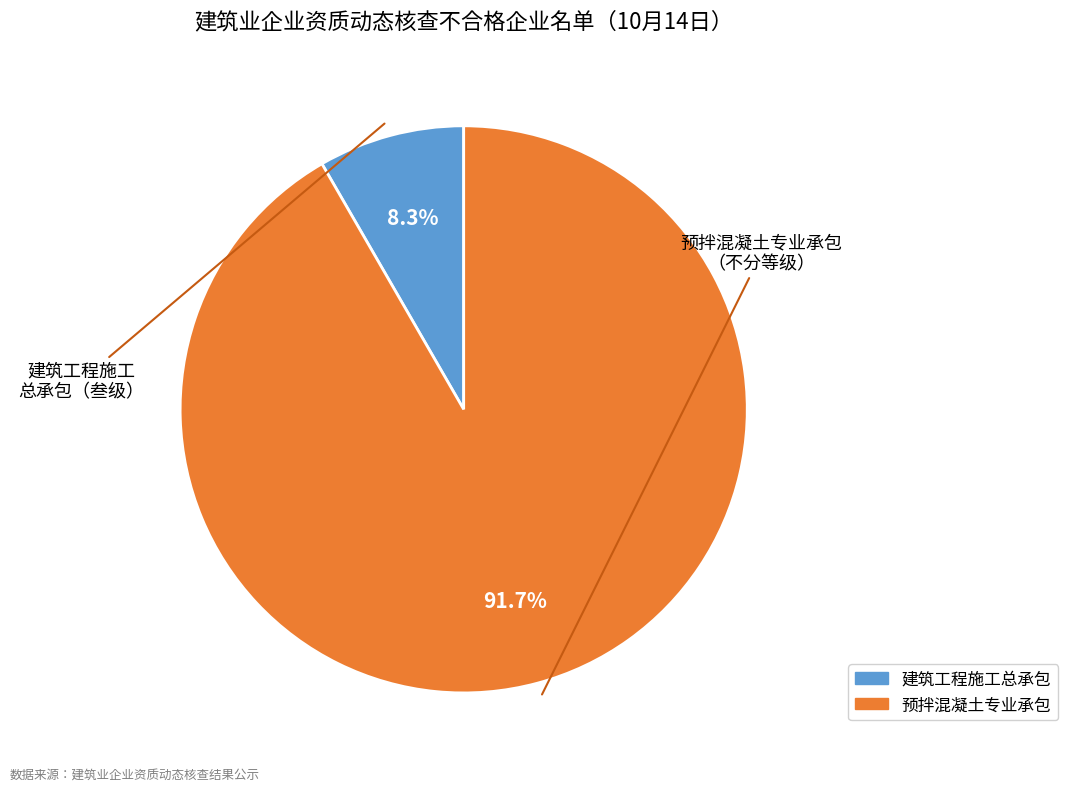

What is the total percentage of 预拌混凝土专业承包 and 建筑工程施工总承包?

100.0%